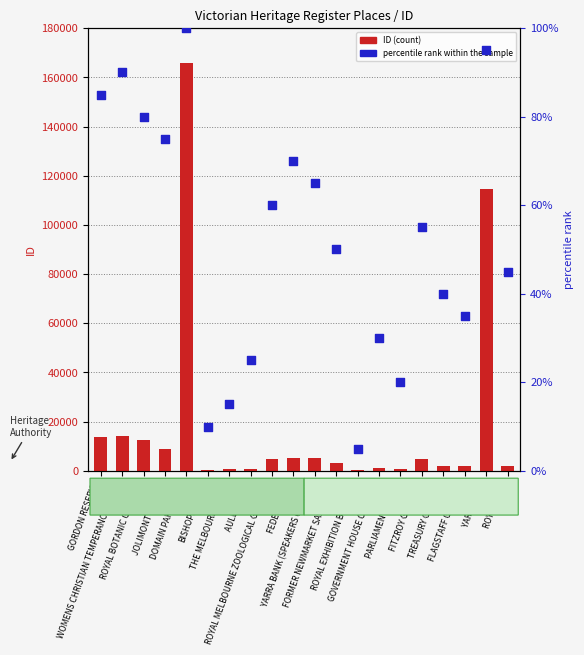

At which category is the sum across all series the highest?

DOMAIN PARKLANDS